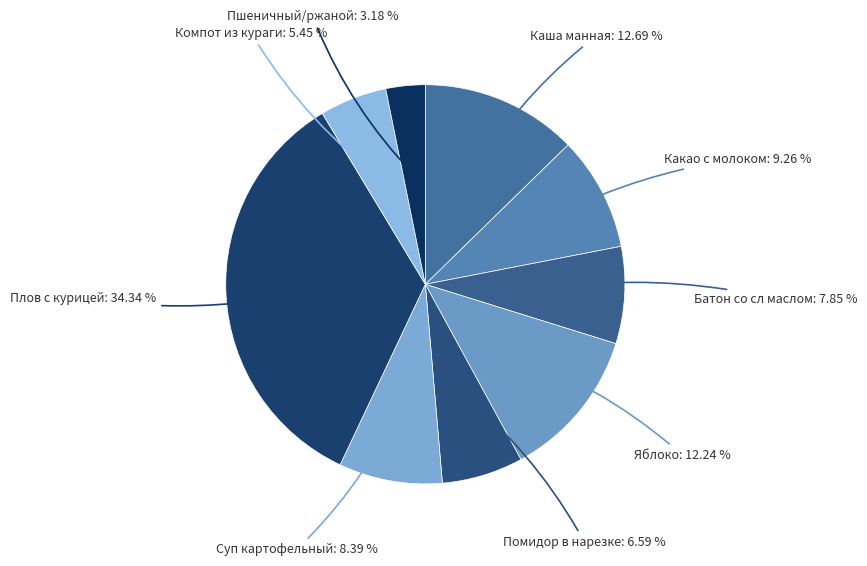

To the nearest percent, what is the combined percentage of Батон со сл маслом and Какао с молоком?

17%